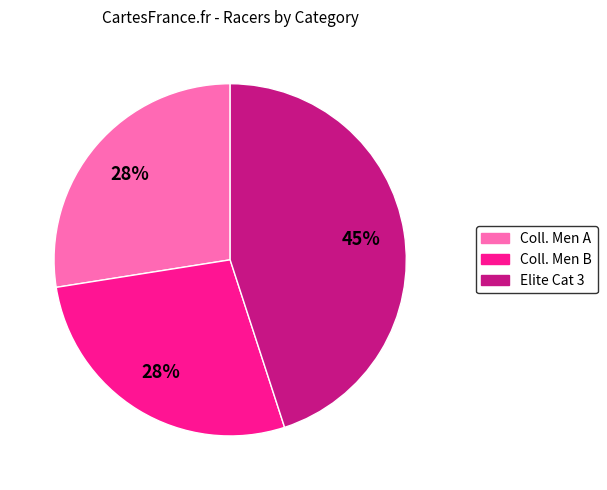

To the nearest percent, what is the average slice percentage?

33%